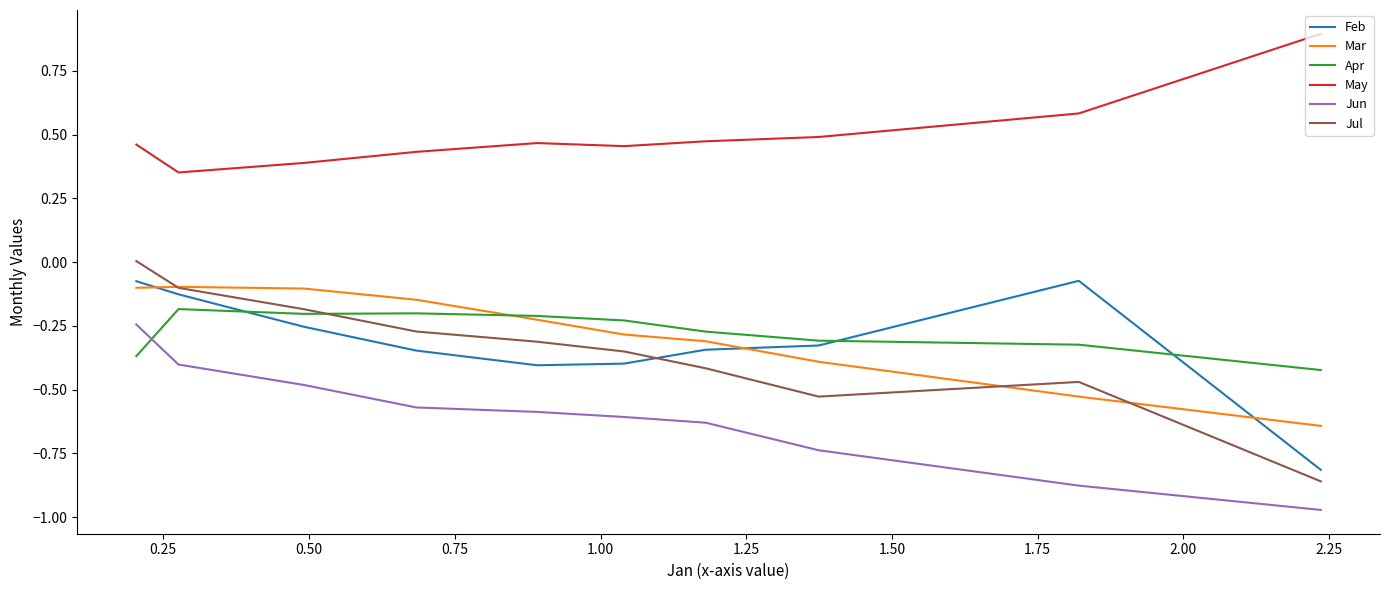

The value of Apr at 0.25 is -0.3. True or false?

True